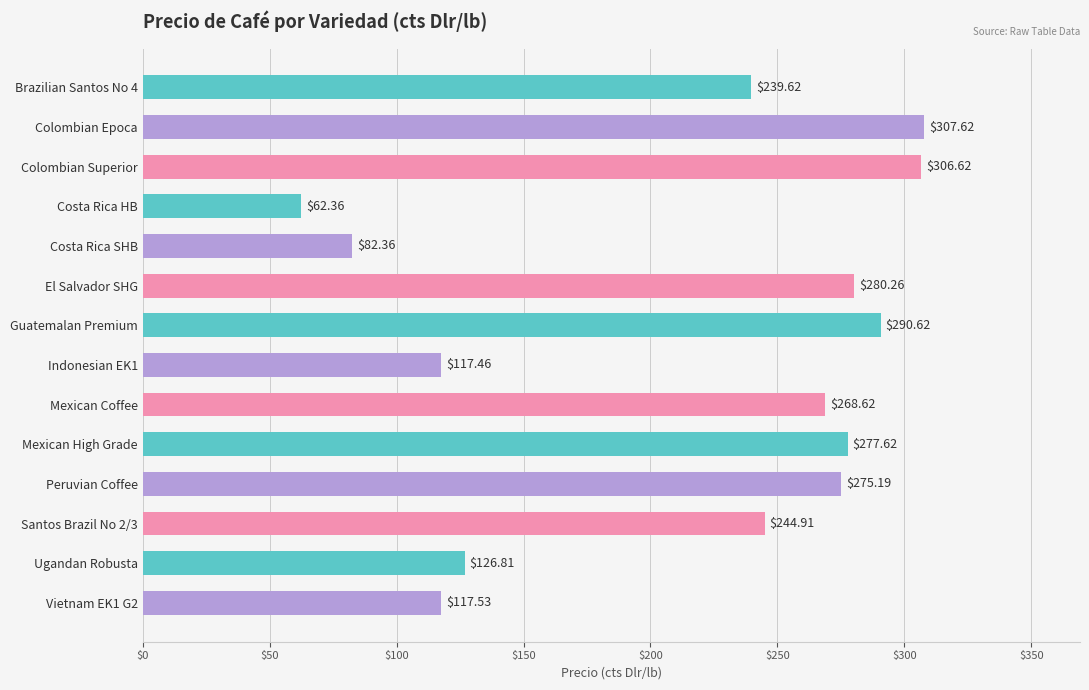

What is the average value?

214.1